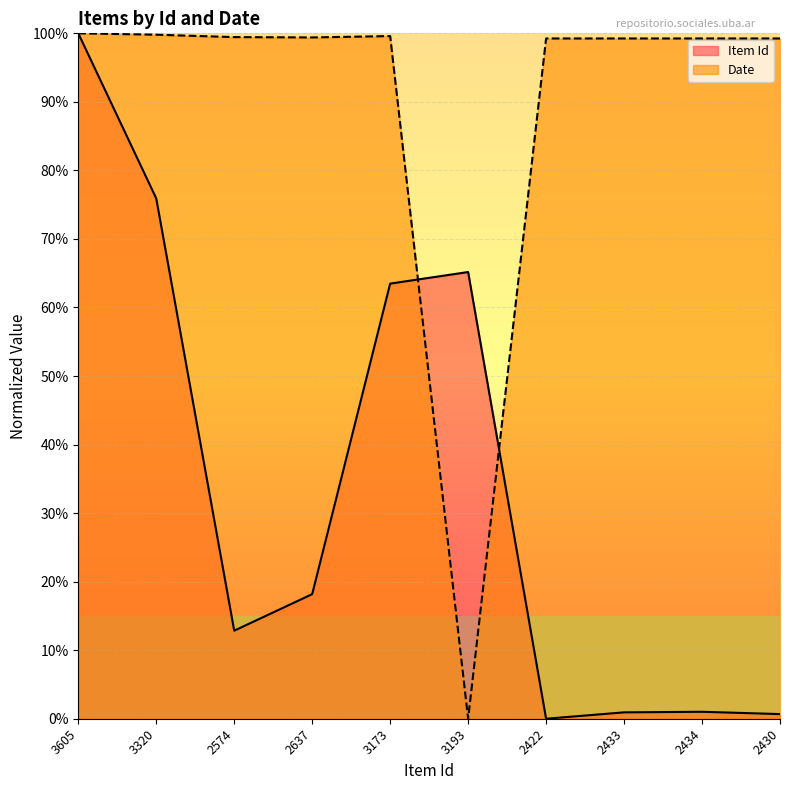

List the series in order of their overall mean, highest first.

Date, Item Id